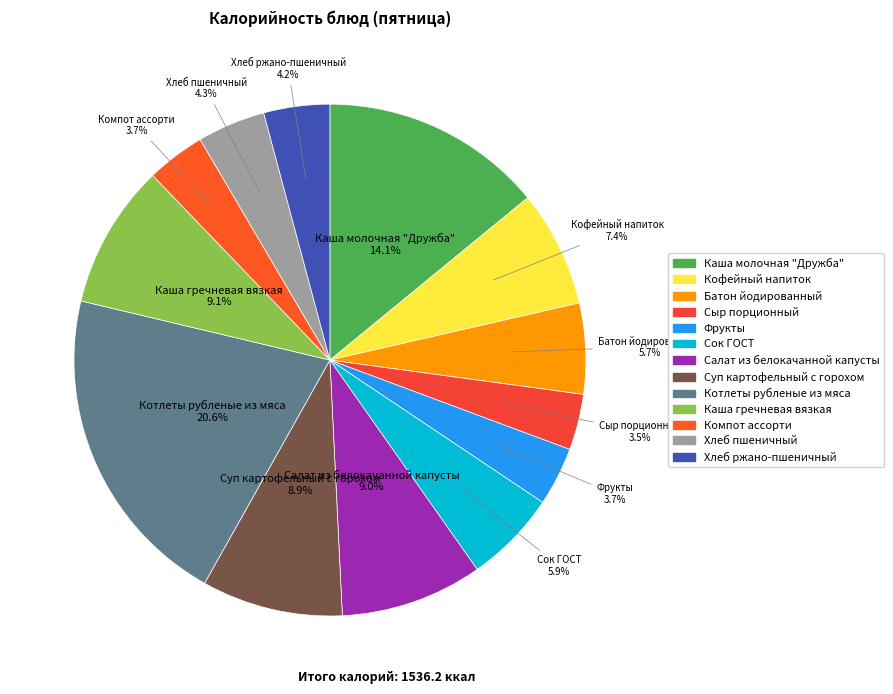

How many segments does this pie chart have?

13